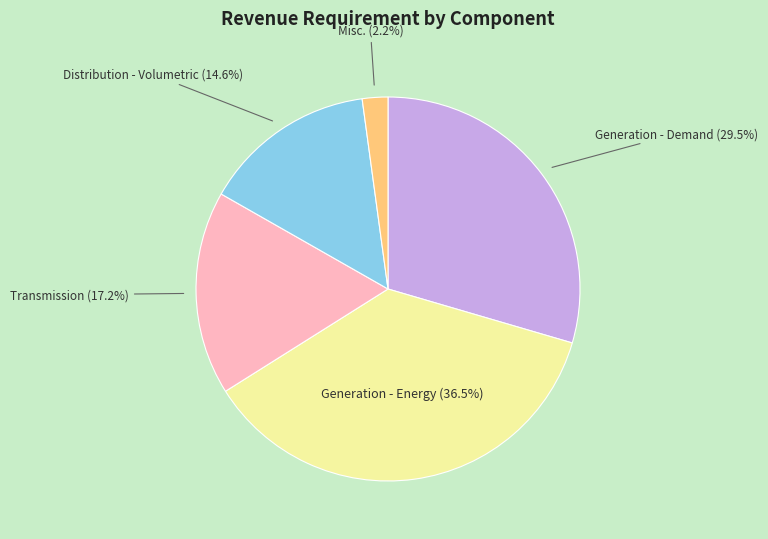

How many segments does this pie chart have?

5